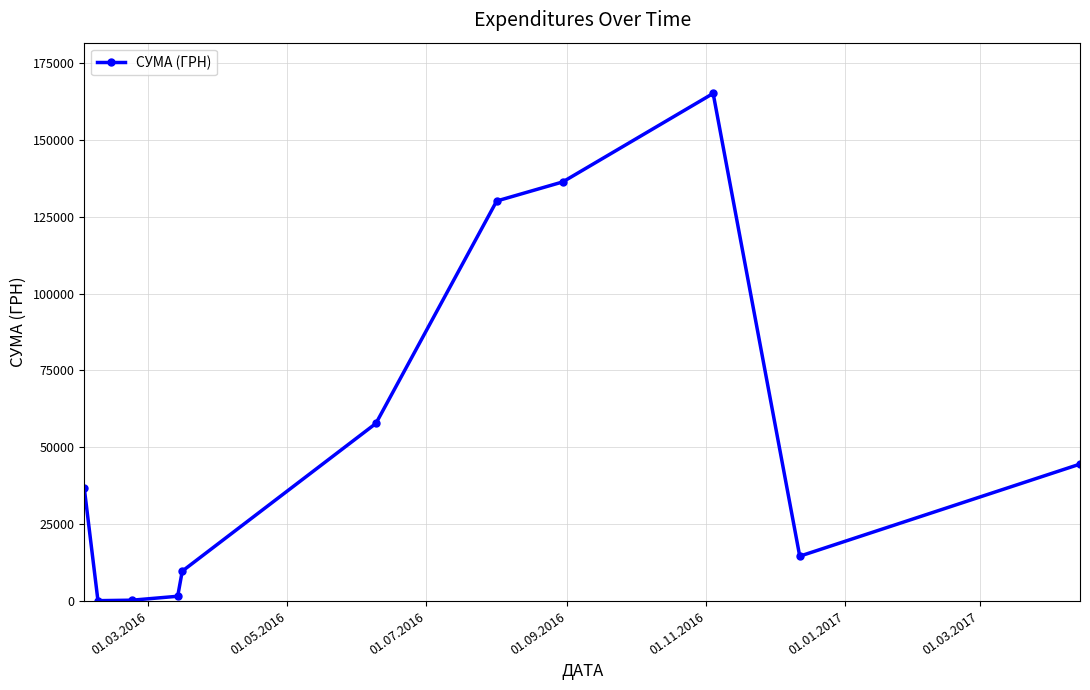

What is the sum of all values?

596822.6